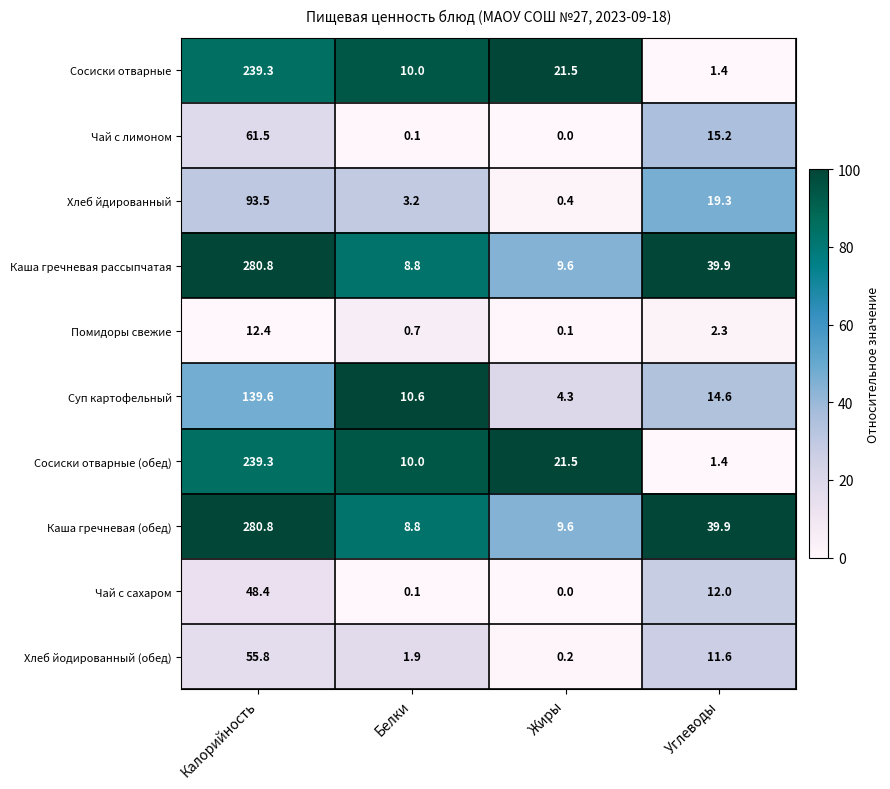

Rank the categories by Сосиски отварные (обед) value from highest to lowest.

Калорийность, Жиры, Белки, Углеводы